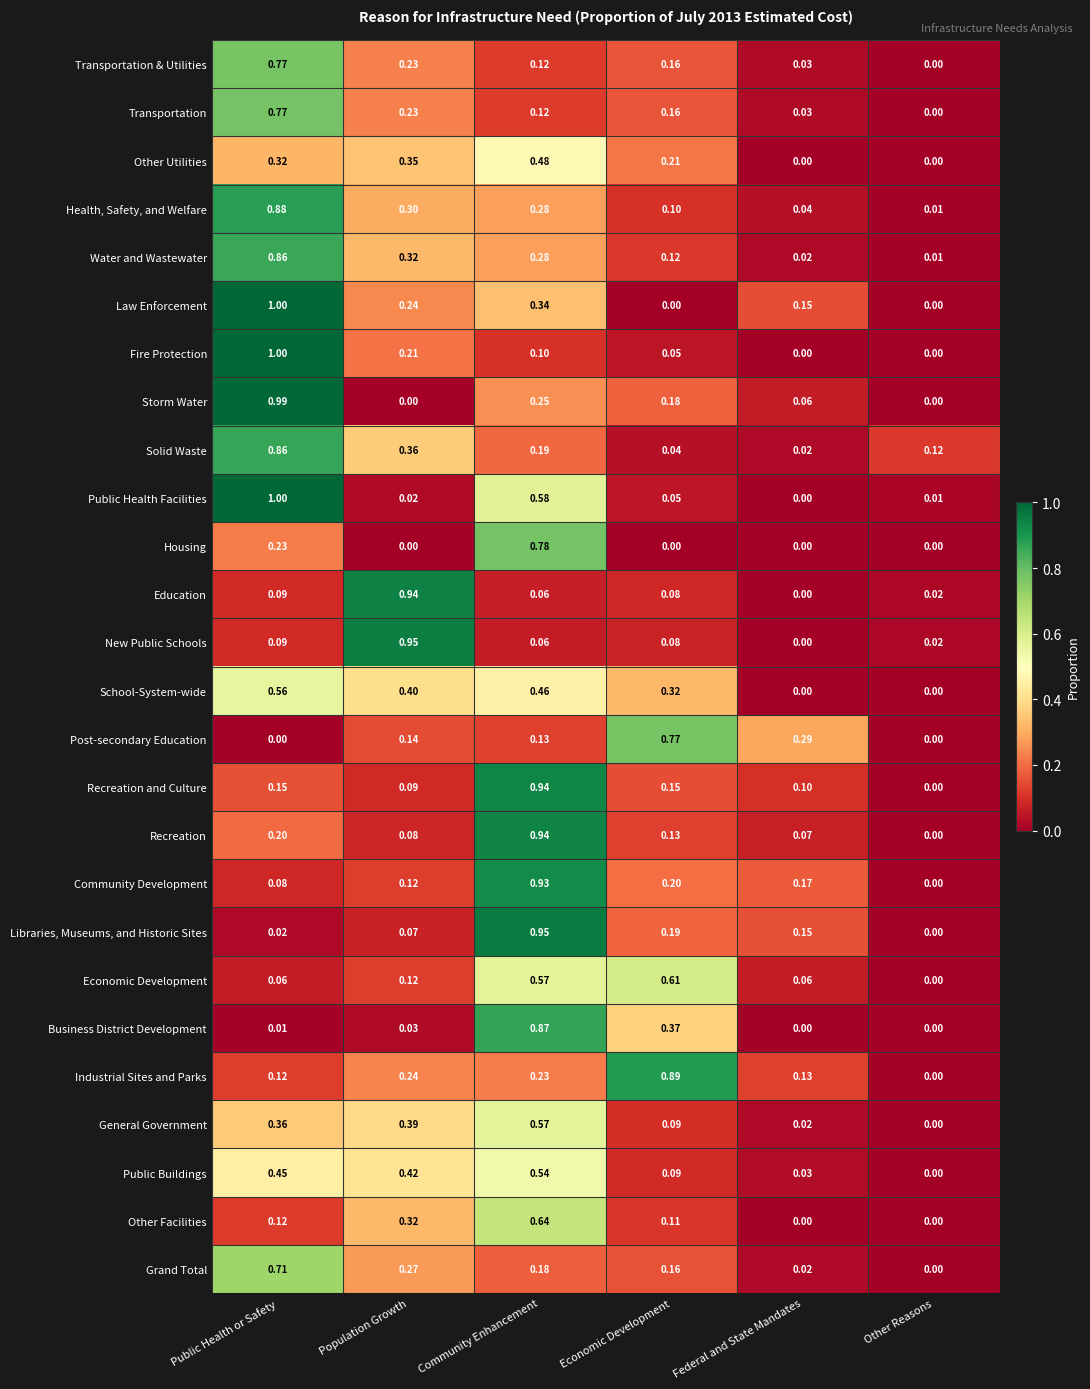

At which category is the sum across all series the highest?

Public Health or Safety